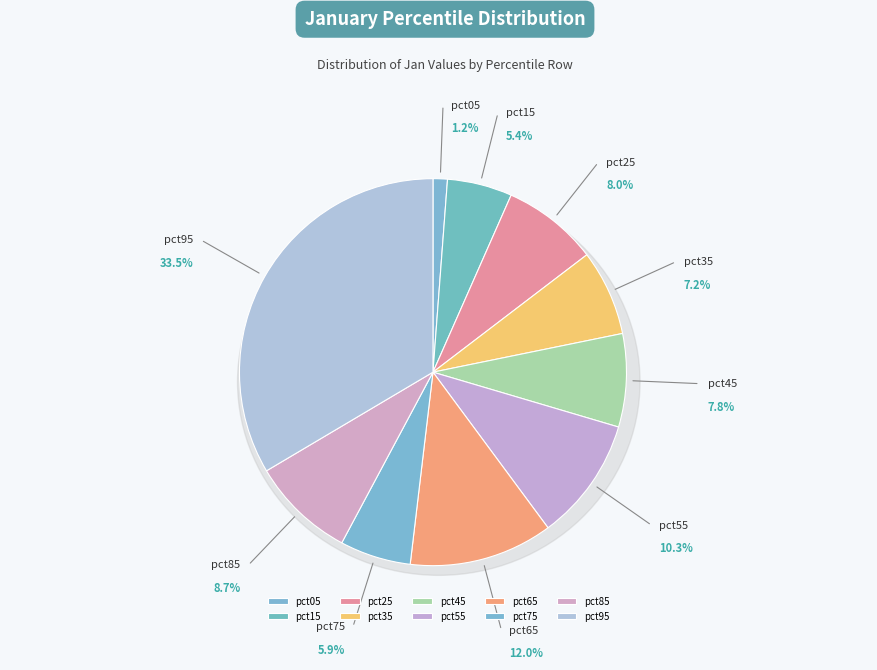

To the nearest percent, what is the difference between the largest and smallest slice percentages?

32%